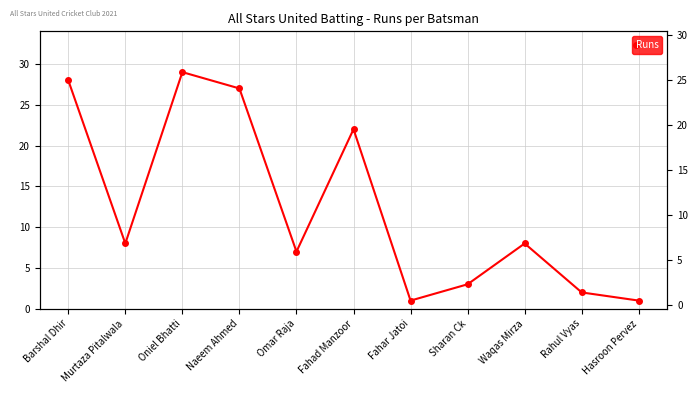

Where is the first local maximum?

Oniel Bhatti